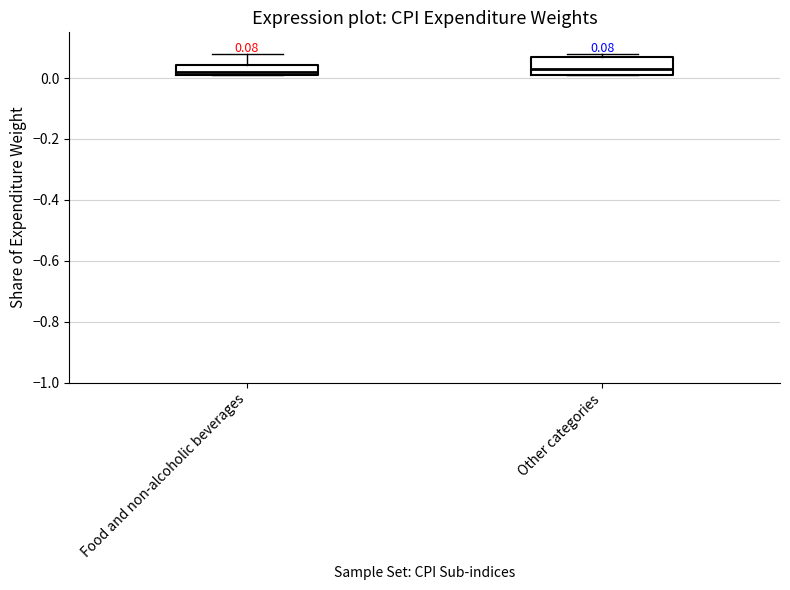

Which box is the tallest, from its lower edge to its upper edge?

Other categories